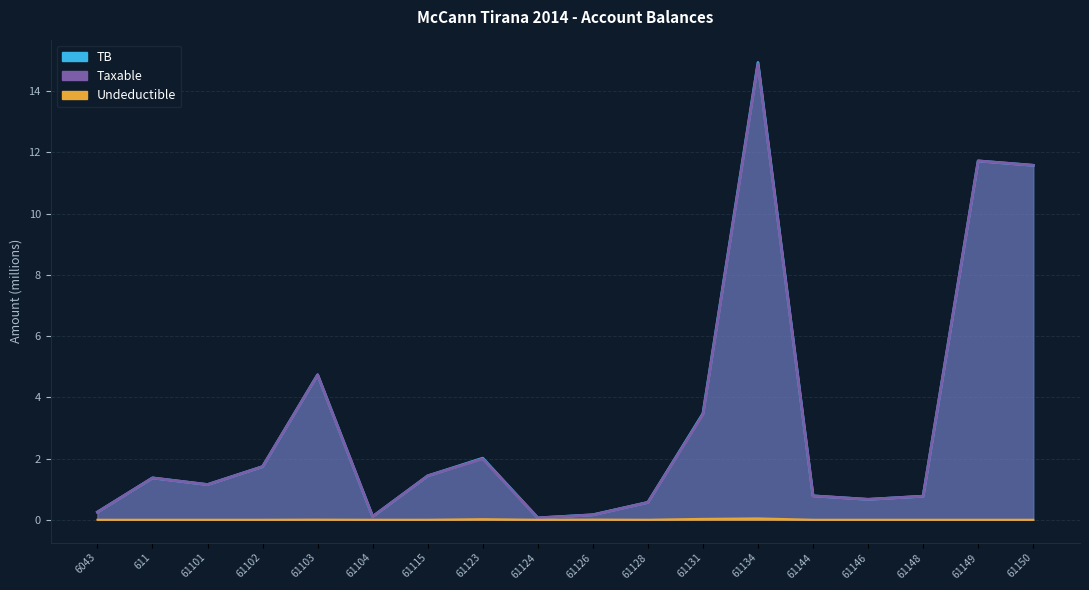

At which category is the sum across all series the highest?

61134